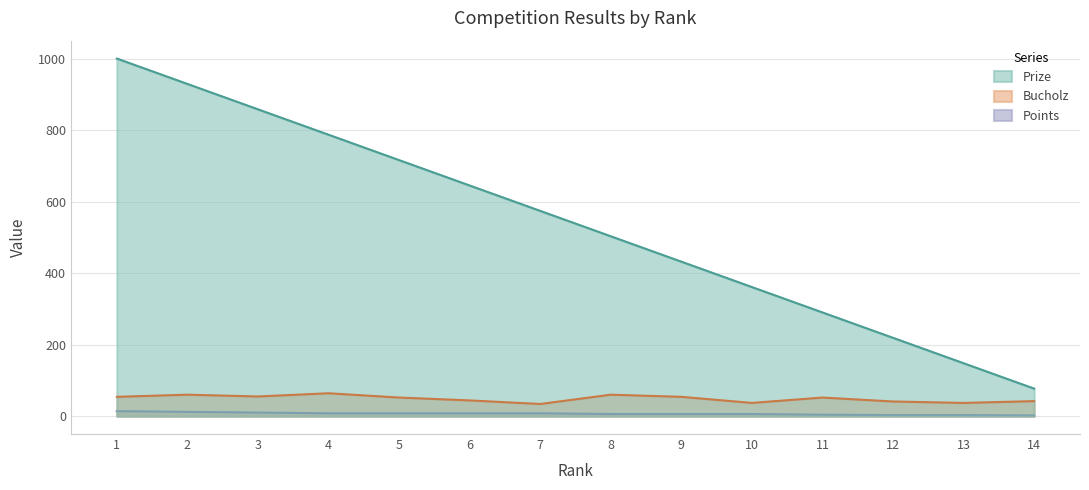

What is the total value across all series at 2?

1001